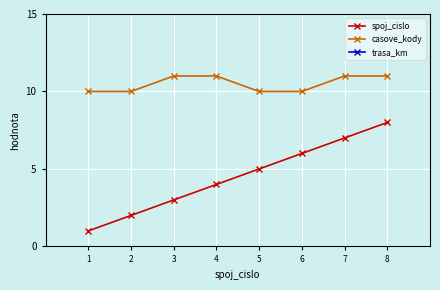

What is the difference between the spoj_cislo values at 7 and 5?

2